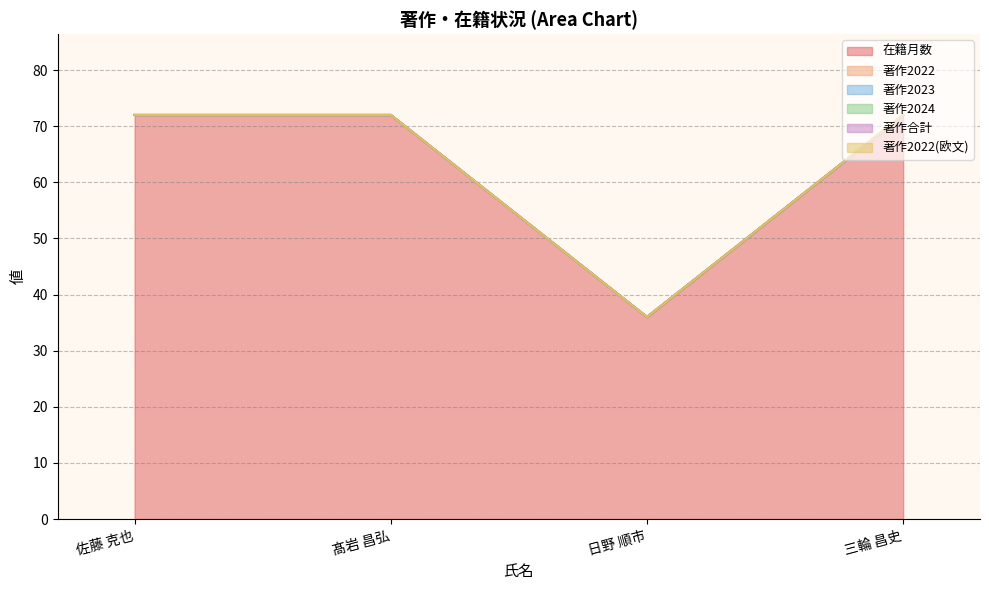

At which label does 著作2022(欧文) reach its peak?

佐藤 克也